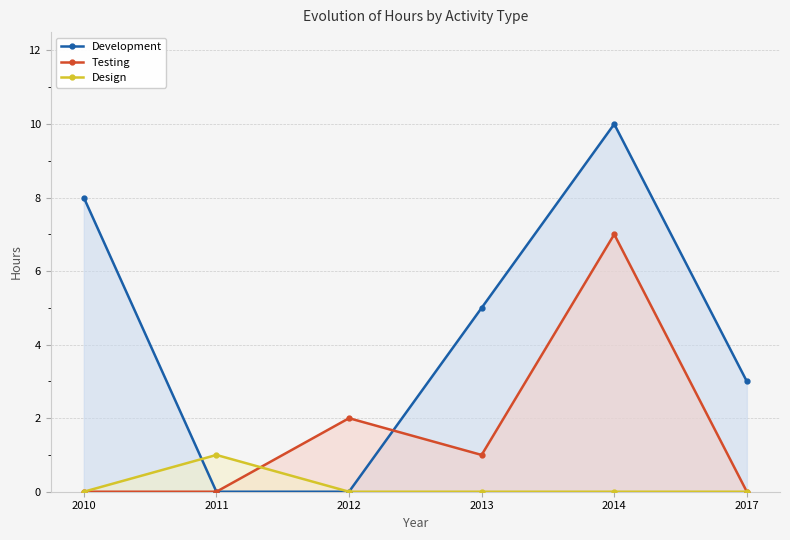

Which series ends up on top after the final intersection of Development and Design?

Design